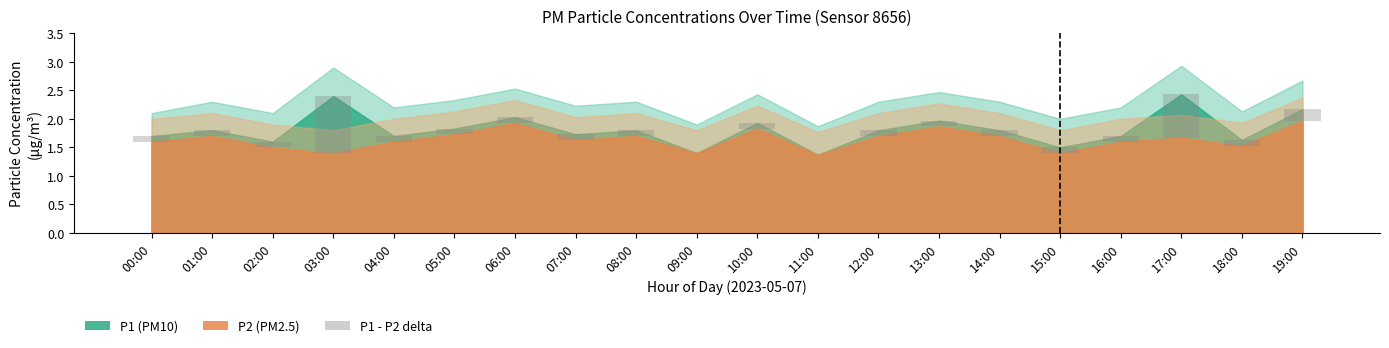

Which label corresponds to the smallest value in the chart?

09:00